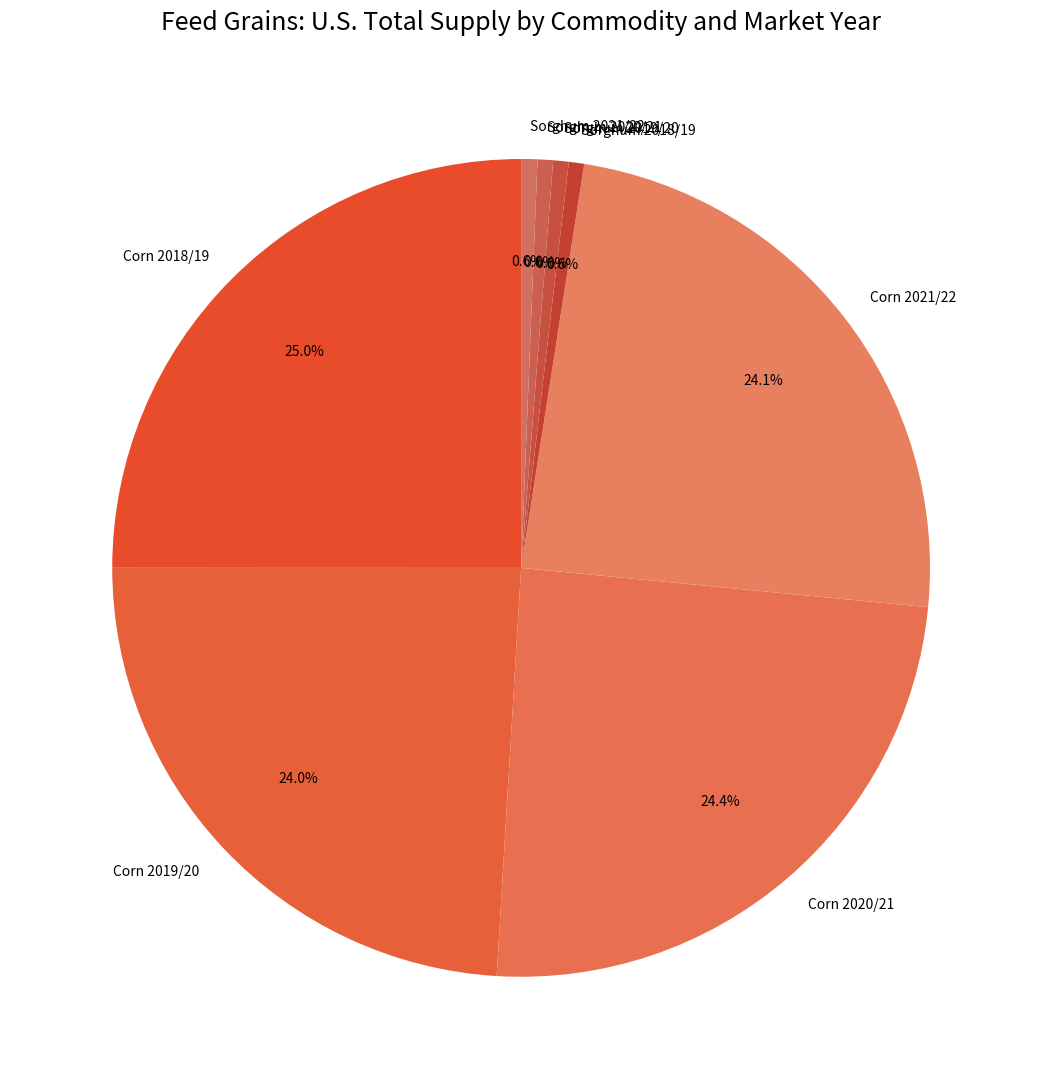

Is there any slice that represents more than half of the pie?

No